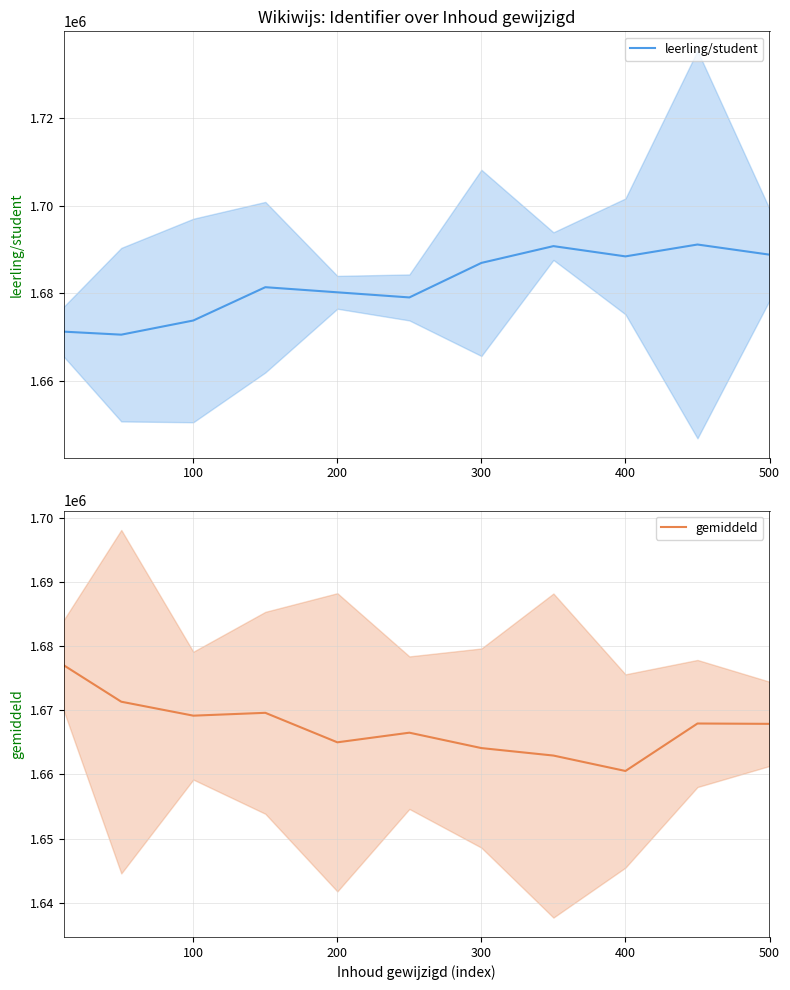

What is the lowest value of the leerling/student series?

1670523.2